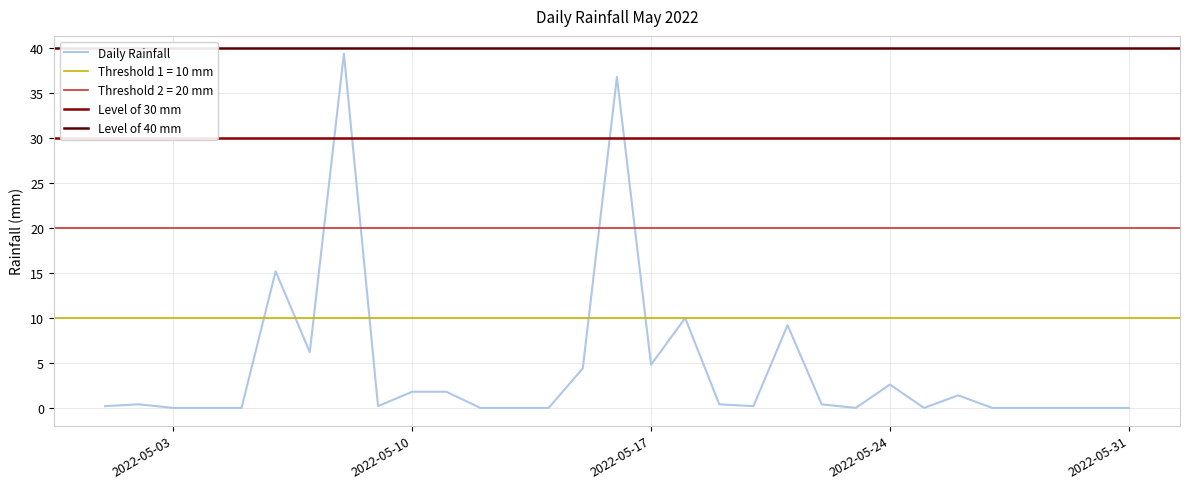

List the labels in order of value, largest first.

2022-05-08, 2022-05-16, 2022-05-06, 2022-05-18, 2022-05-21, 2022-05-07, 2022-05-17, 2022-05-15, 2022-05-24, 2022-05-10, 2022-05-11, 2022-05-26, 2022-05-02, 2022-05-19, 2022-05-22, 2022-05-01, 2022-05-09, 2022-05-20, 2022-05-03, 2022-05-04, 2022-05-05, 2022-05-12, 2022-05-13, 2022-05-14, 2022-05-23, 2022-05-25, 2022-05-27, 2022-05-28, 2022-05-29, 2022-05-30, 2022-05-31